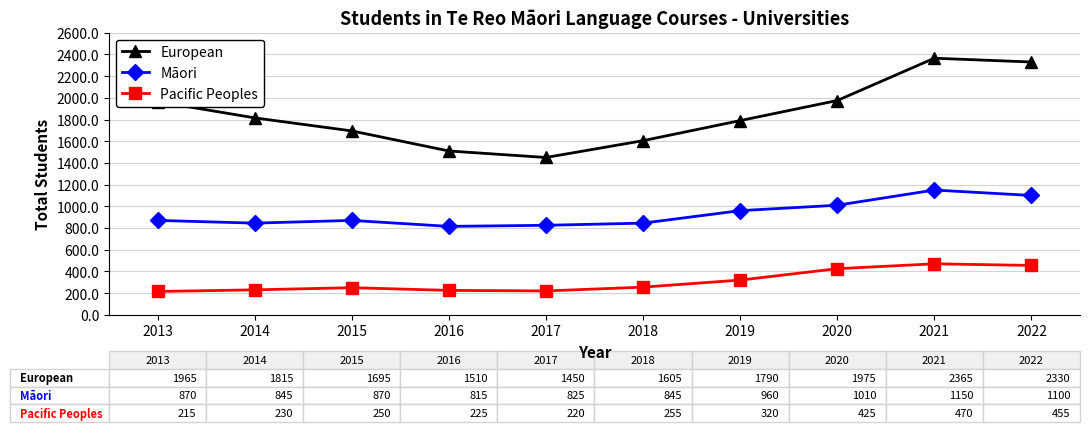

Count the number of data series in this chart.

3